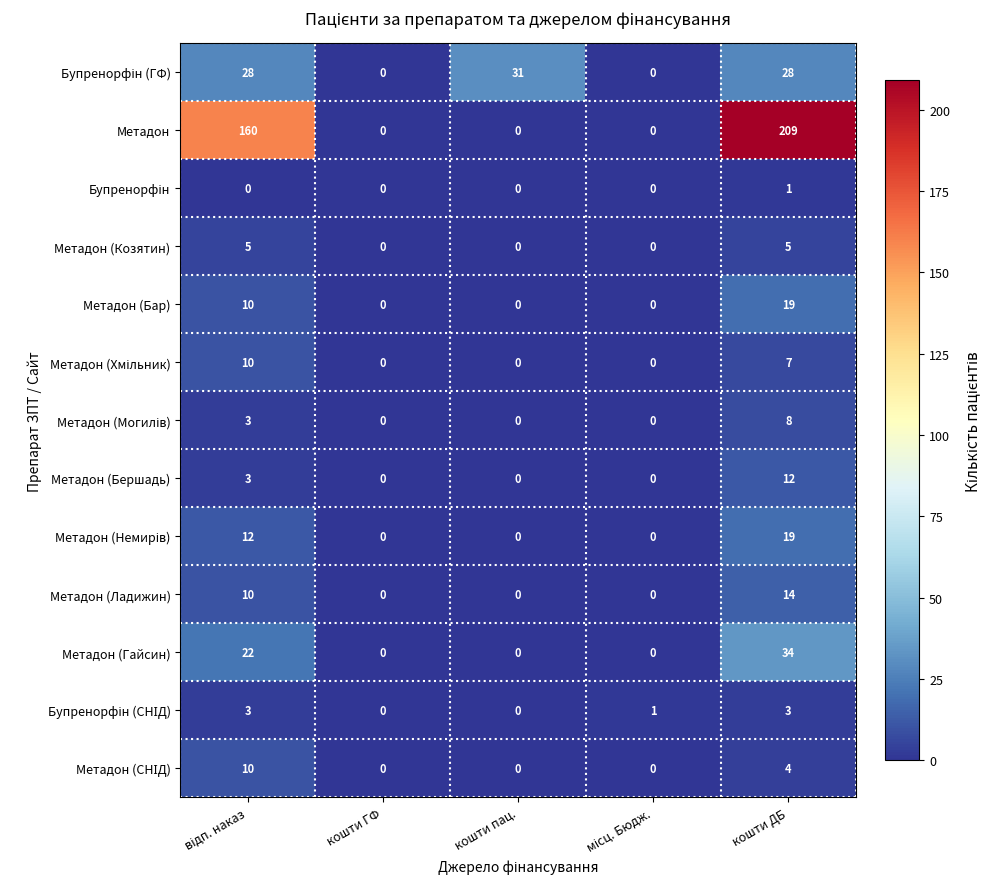

What is the spread (max minus min) of values at кошти ДБ?

208